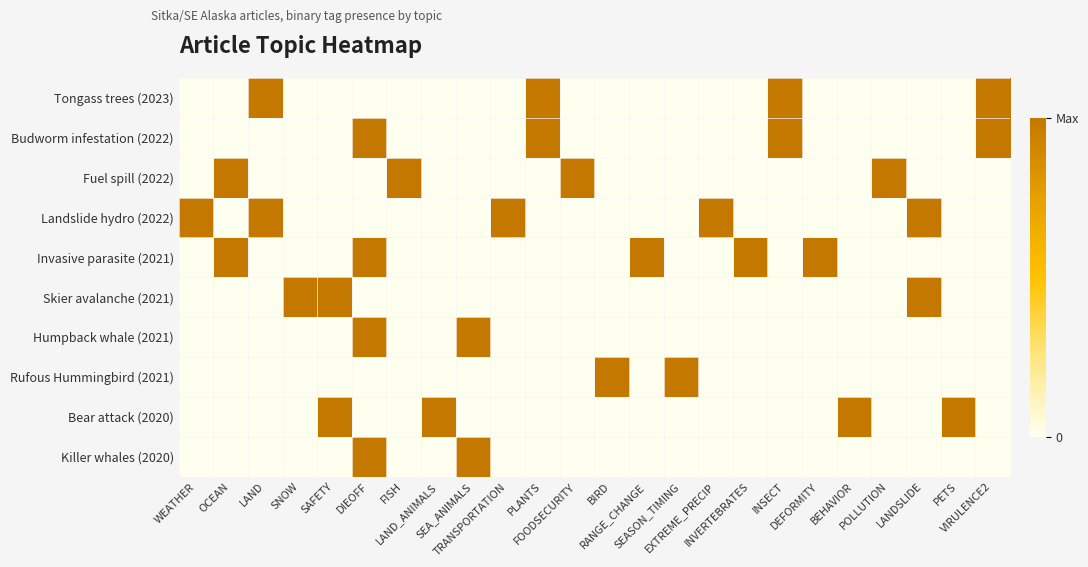

What is the maximum value shown in the chart?

1